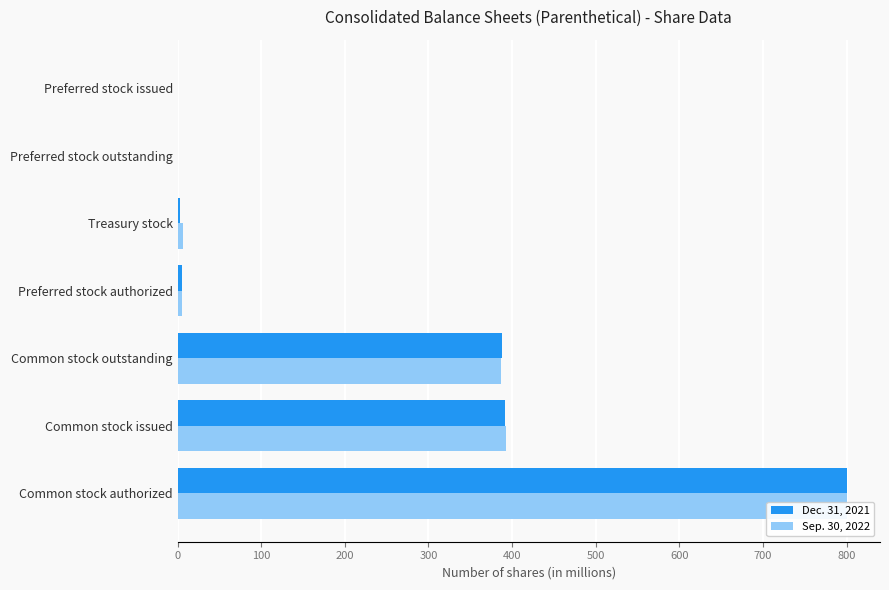

Reading left to right, transcribe all the data shown in this chart.

Dec. 31, 2021: 800.0	391.4	388.0	5.0	3.4	0.0	0.0
Sep. 30, 2022: 800.0	393.1	386.2	5.0	6.9	0.0	0.0